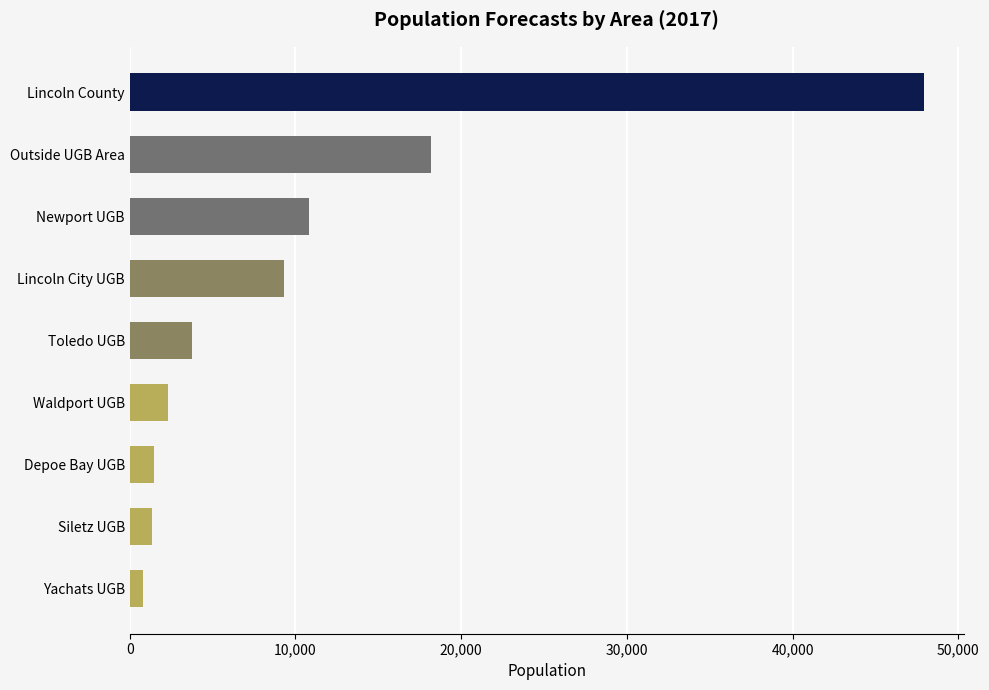

What is the average value?

10654.2